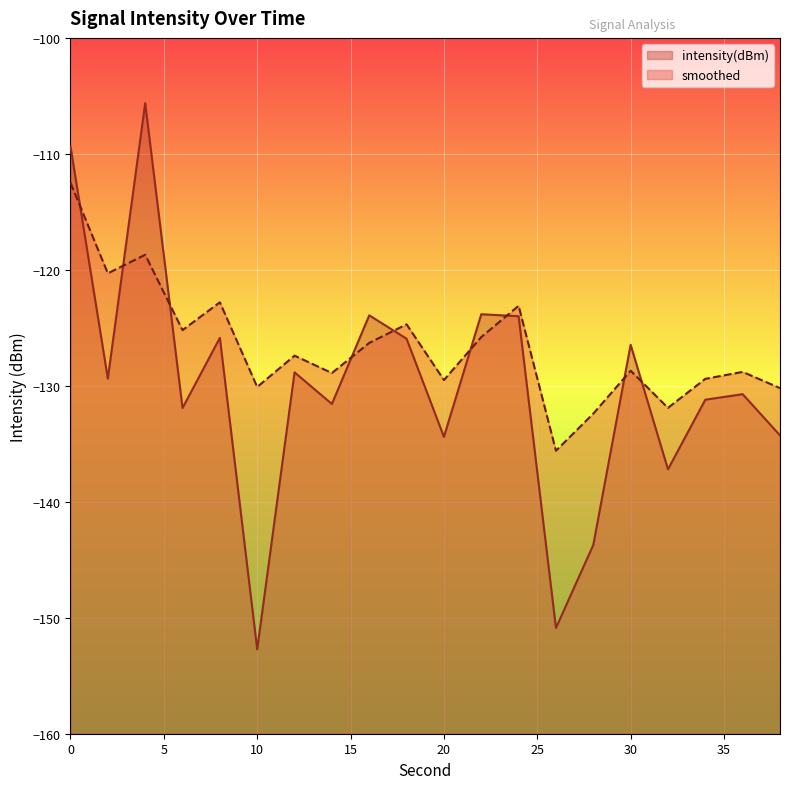

What is the total value across all series at 36?

-259.5